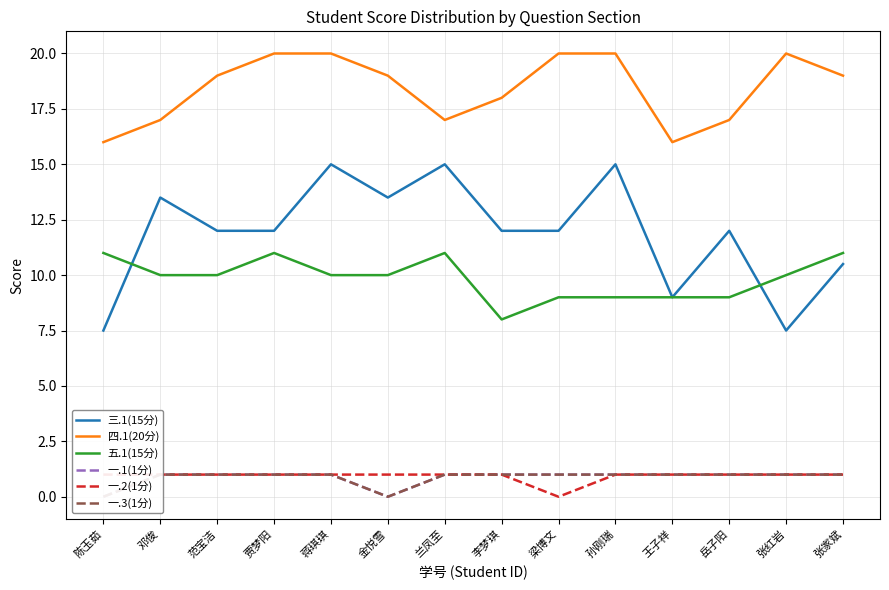

What is the label of the 7th point from the right?

李梦琪